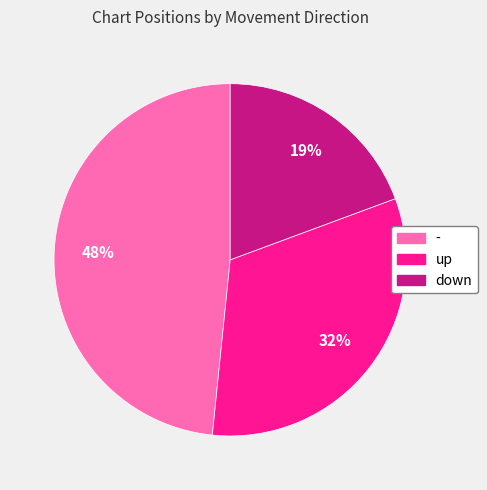

How many segments does this pie chart have?

3